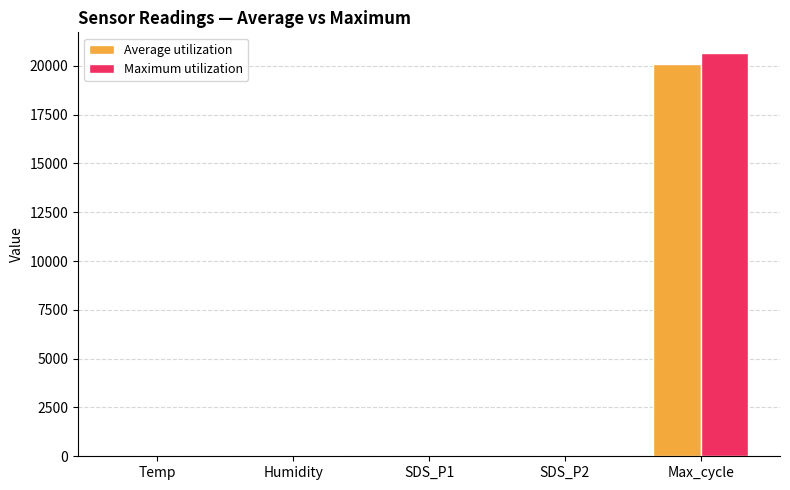

Which series changed the most between Humidity and Max_cycle?

Maximum utilization